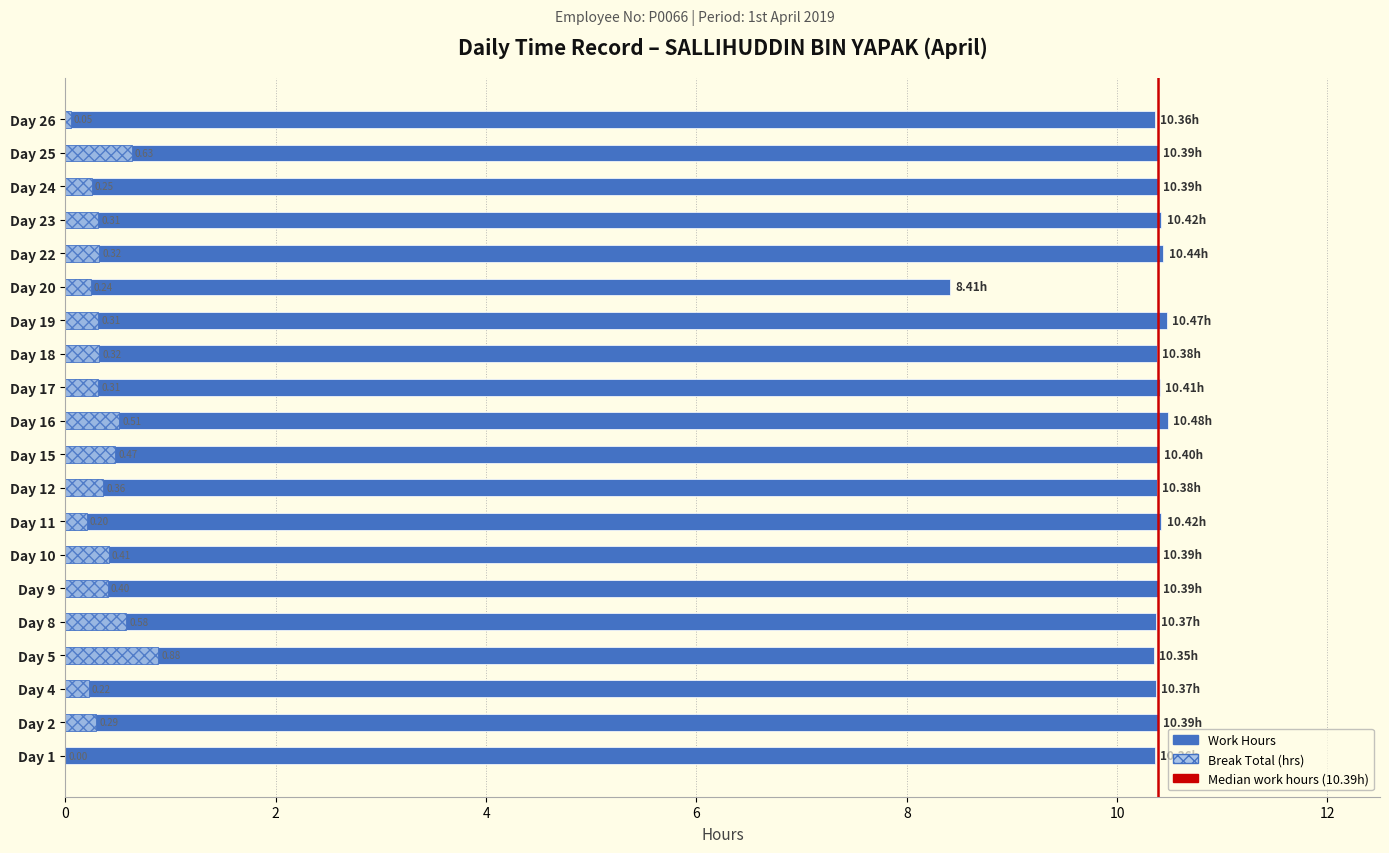

What value does the Break Total (hrs) series have at Day 11?

0.2